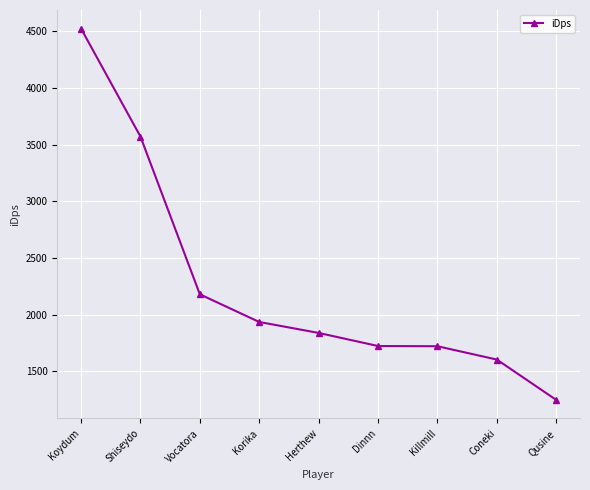

Count the number of categories in the chart.

9